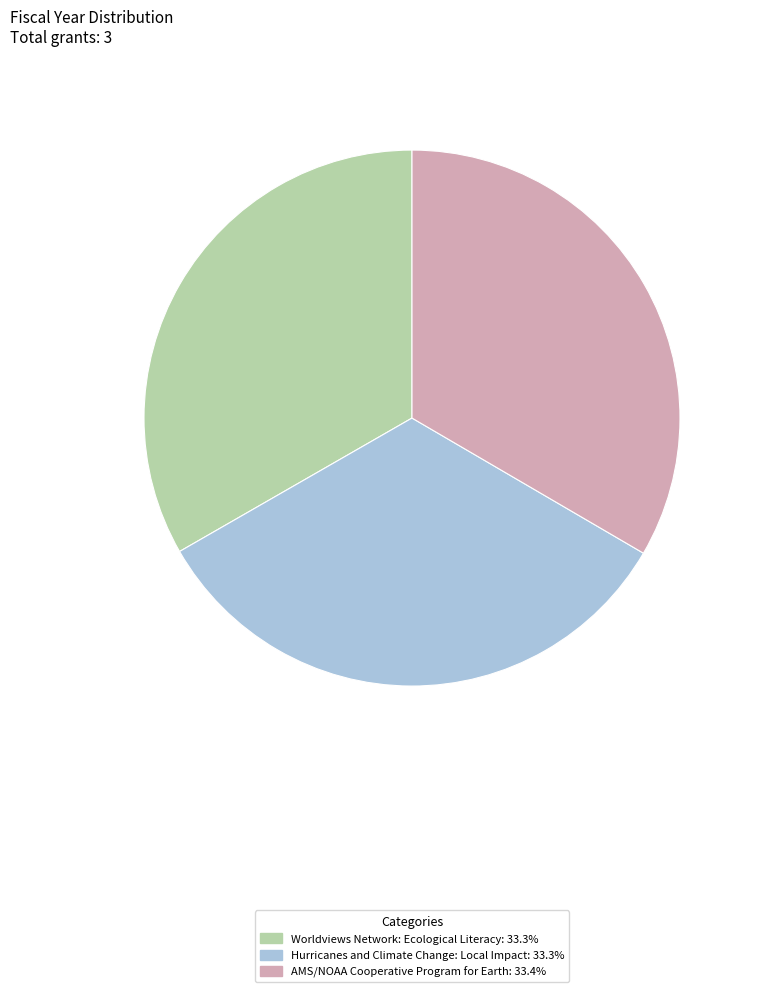

The Hurricanes and Climate Change: Local Impact slice represents 33% of the pie. True or false?

True